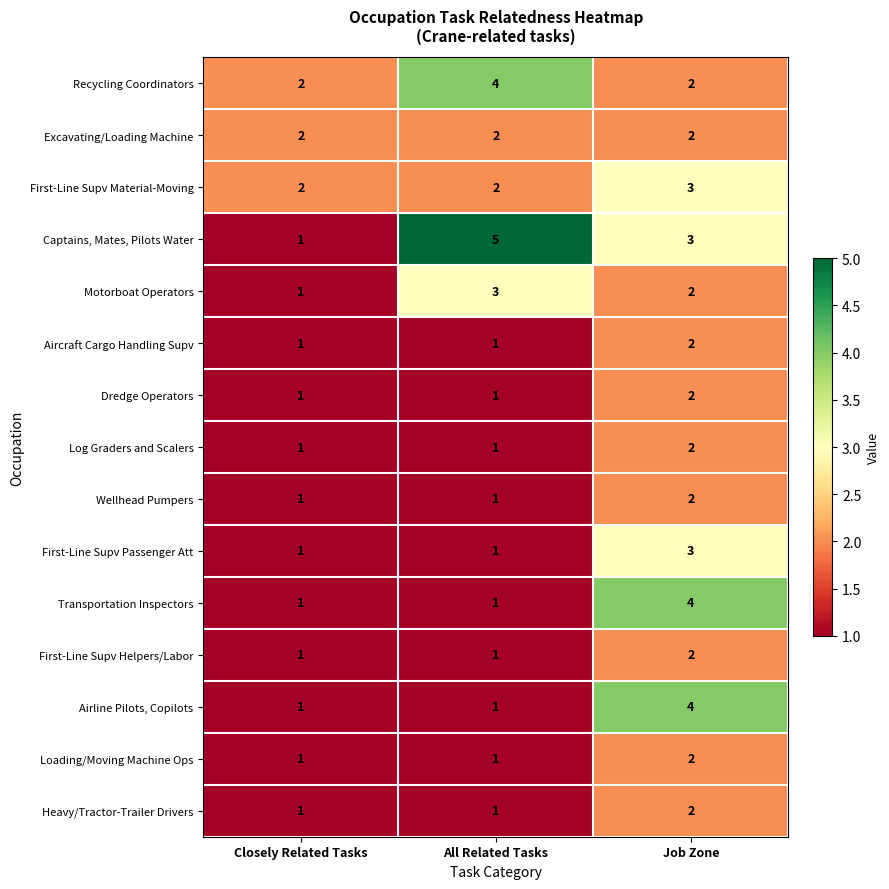

At which category is the sum across all series the highest?

Job Zone